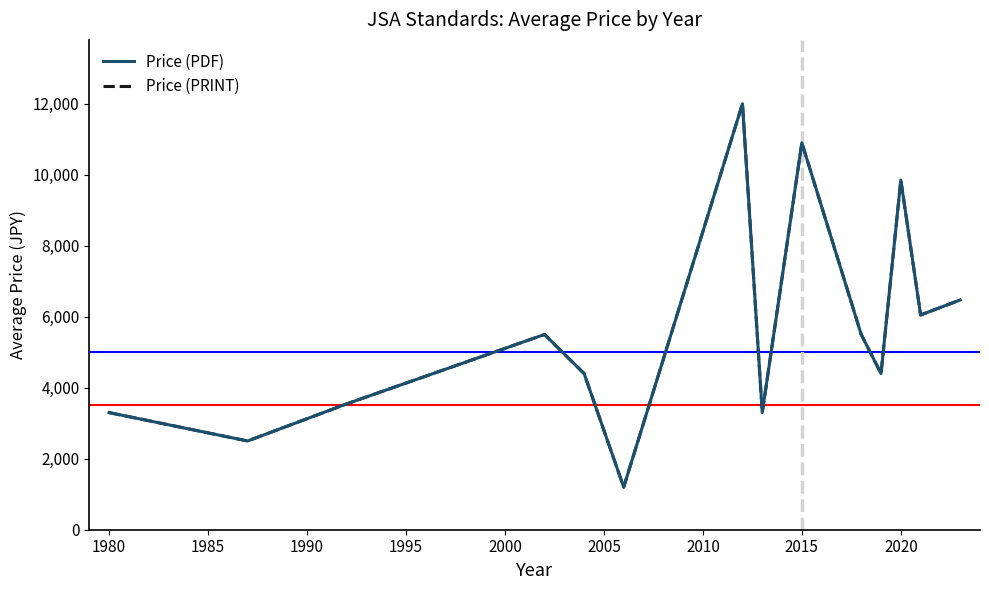

Does the chart have visible grid lines?

No